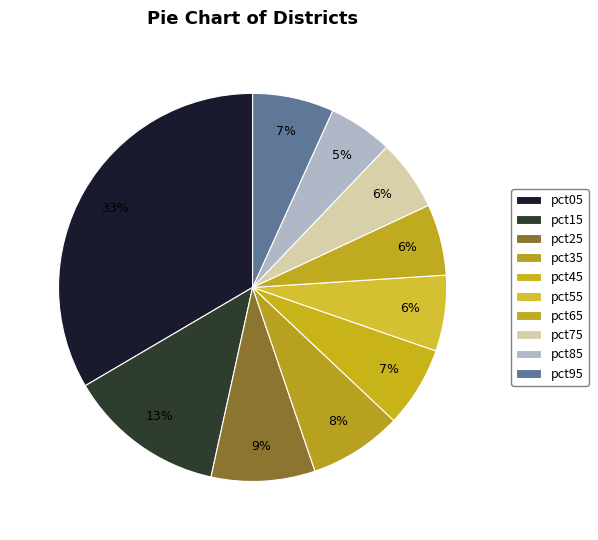

What is the smallest slice in the pie chart?

pct85